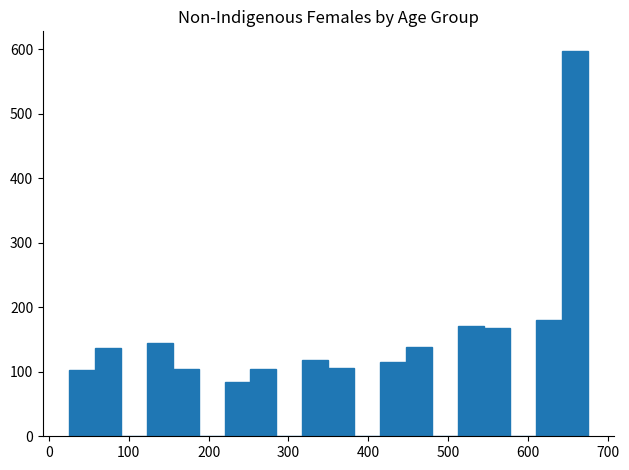

Around what value on the x-axis is the tallest bar? Give the approximate position of its centre, as read against the axis.

660